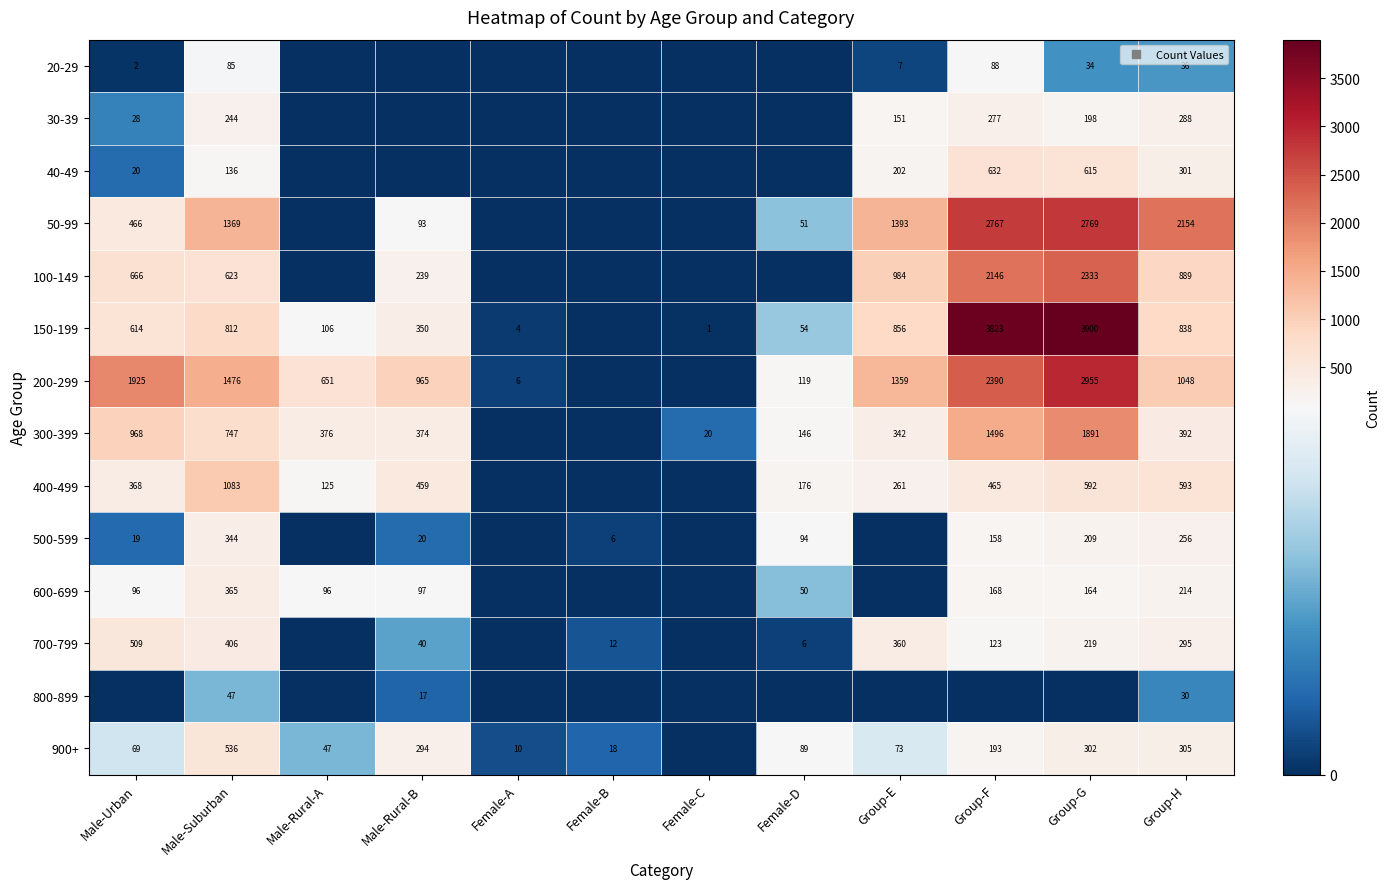

The value of 100-149 at Group-F is 2146. True or false?

True